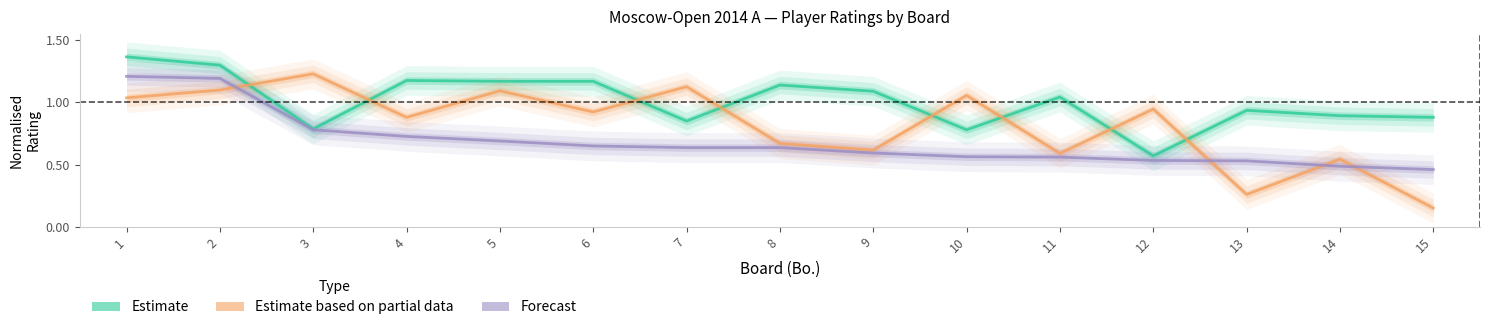

True or false: Forecast has a value of 0.5 at 1.

False